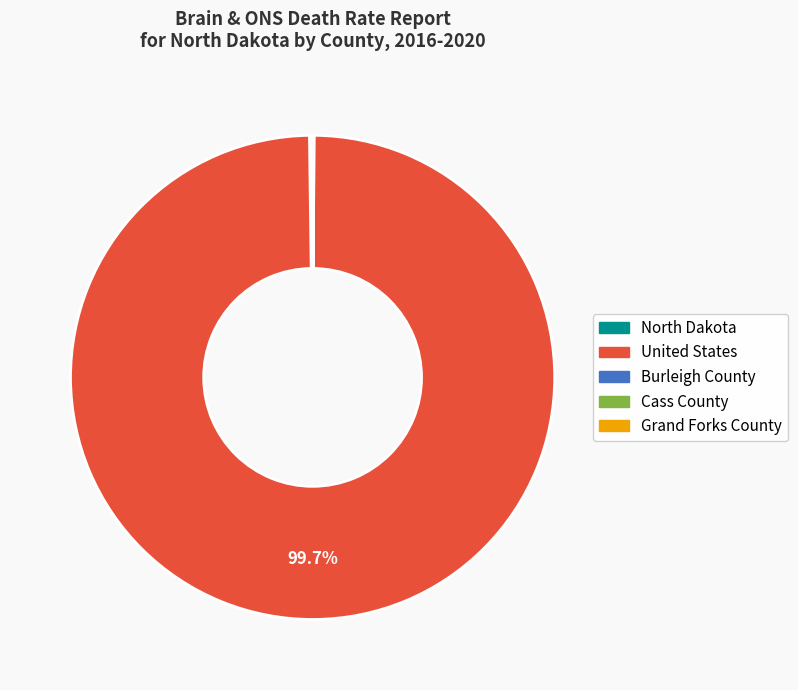

Is there any slice that represents more than half of the pie?

Yes